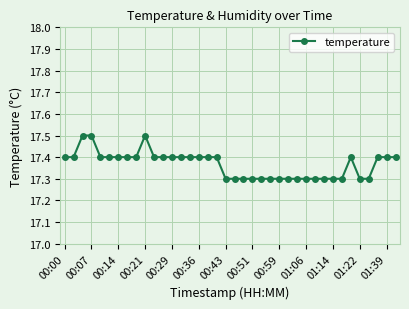

What is the value of the 8th point from the left?

17.4